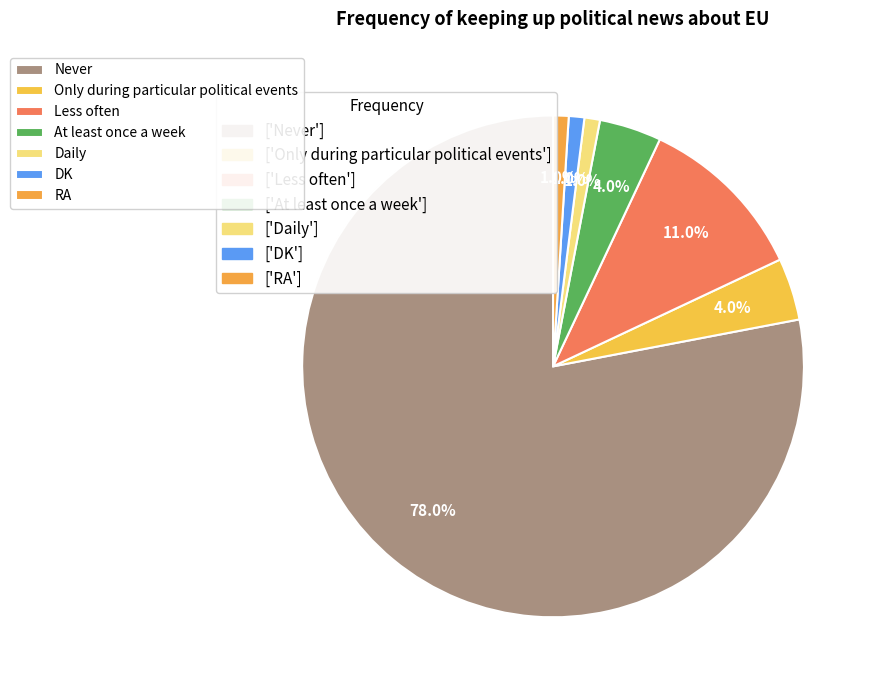

Count the number of slices in the pie.

7